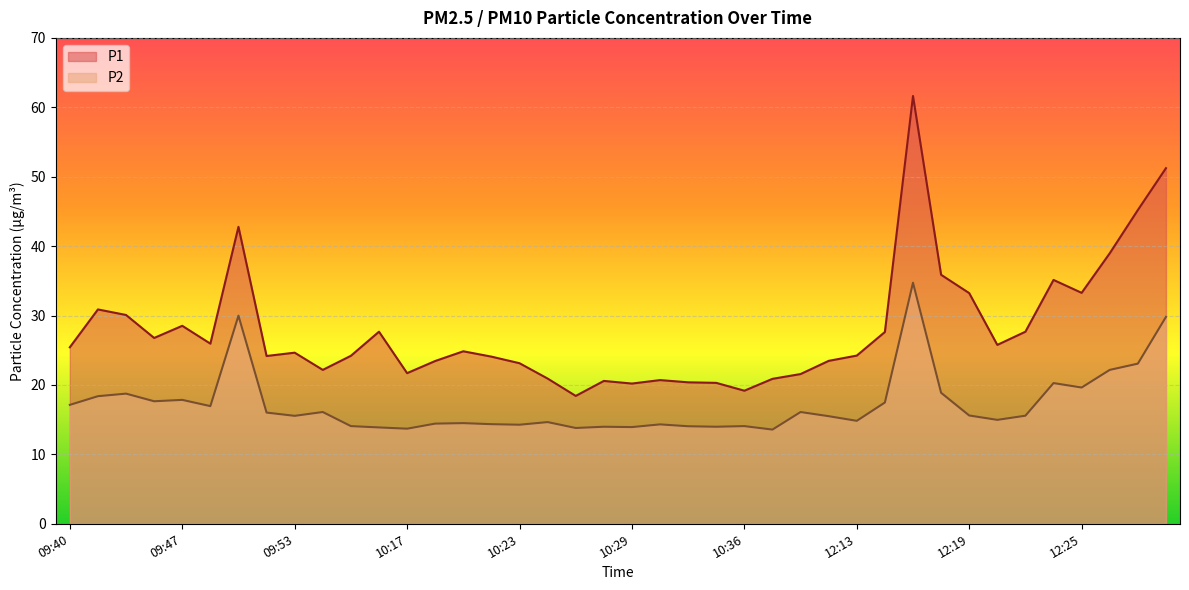

True or false: P1 and P2 intersect in this chart.

False